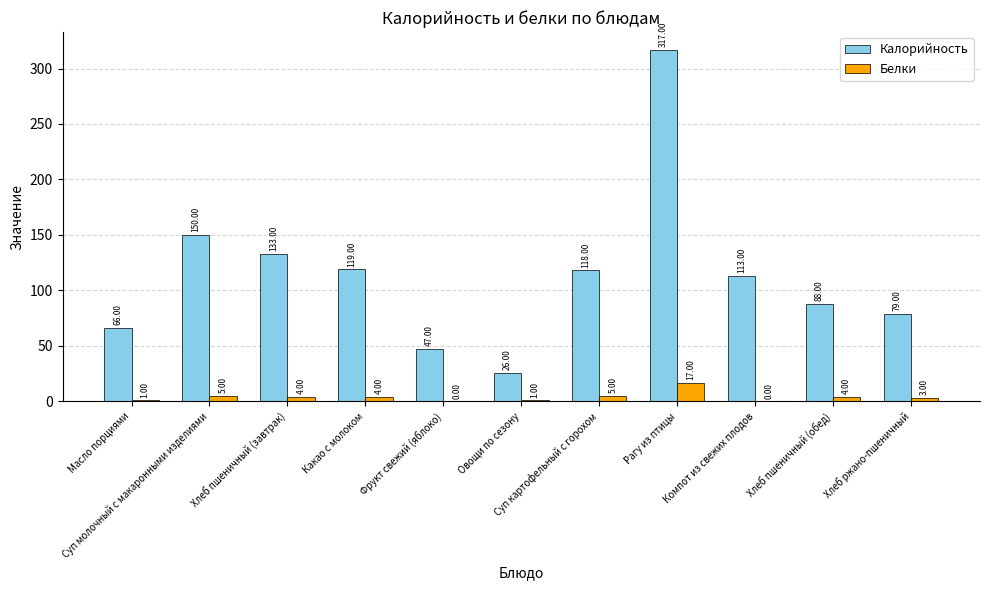

Which series has the largest total across all categories?

Калорийность